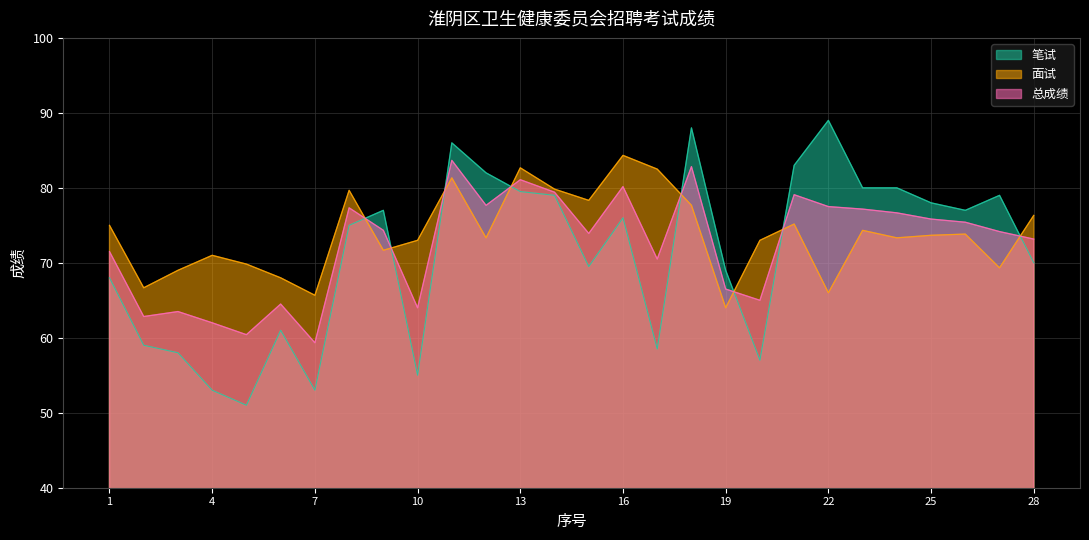

Where does the 面试 series first go above 73?

1